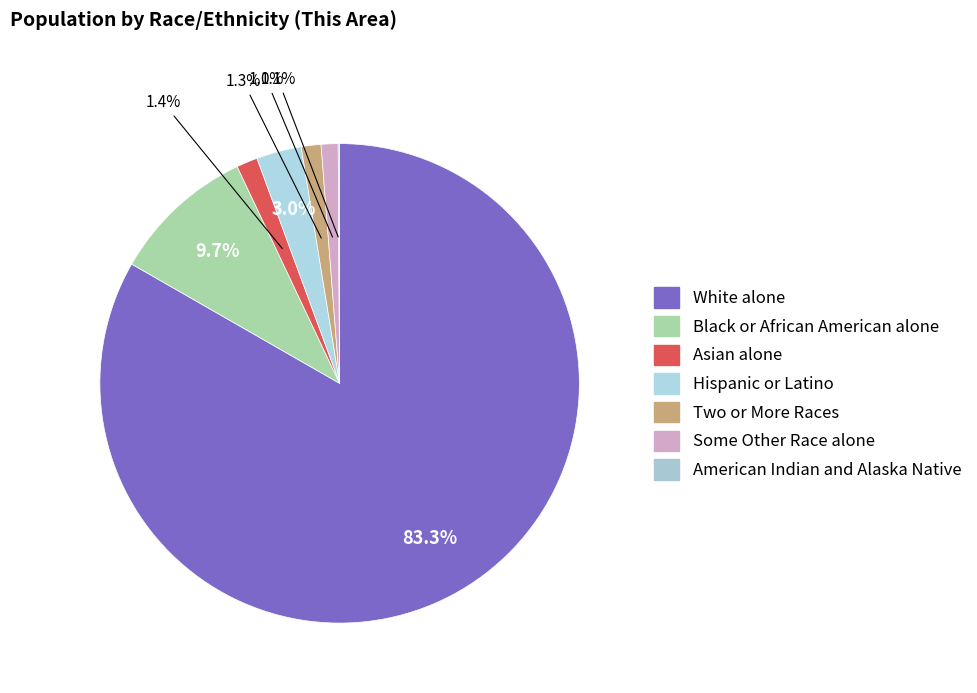

Combined, do Black or African American alone and Asian alone account for over 50%?

No